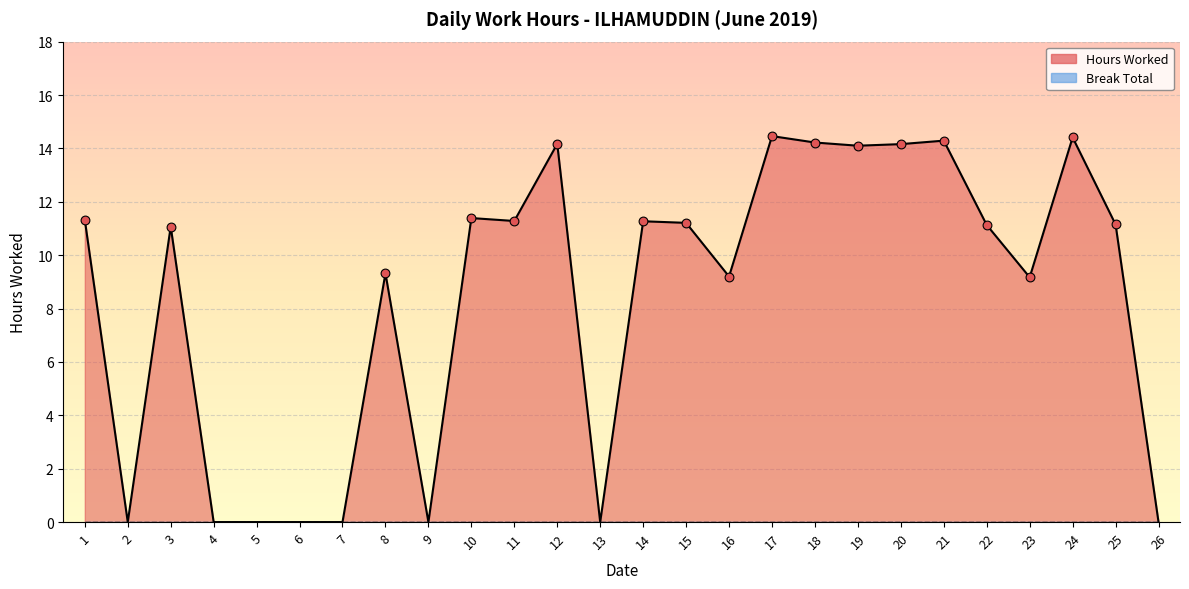

Approximately how many times larger is the value at 16 compared to 8?

1.0